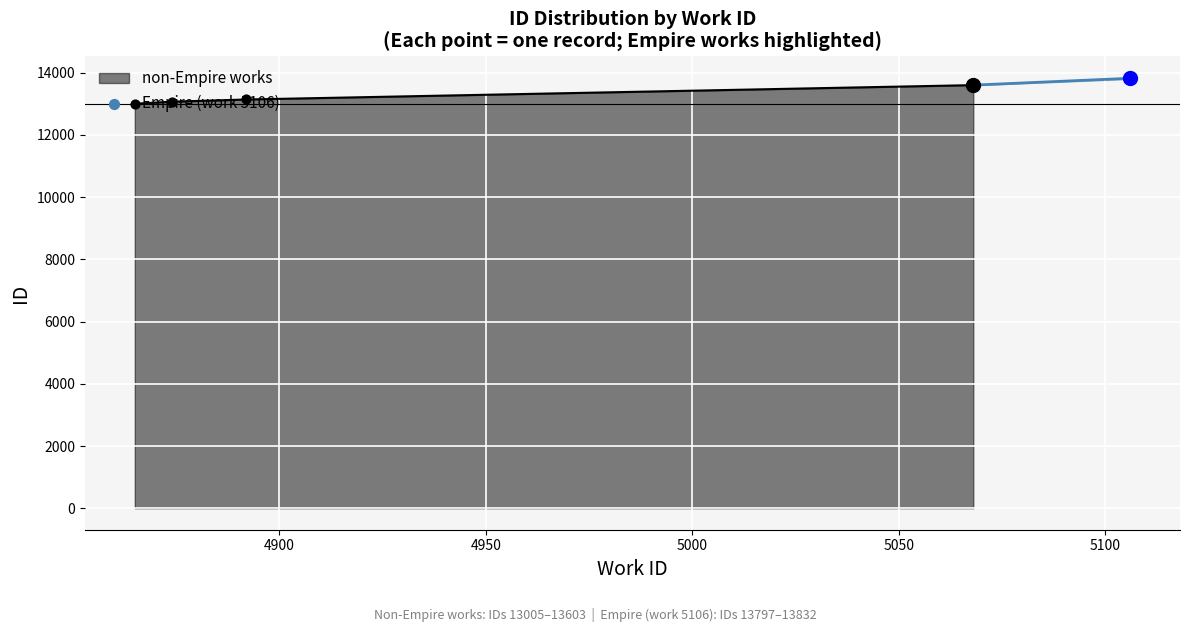

What is the highest value of the non-Empire works series?

13603